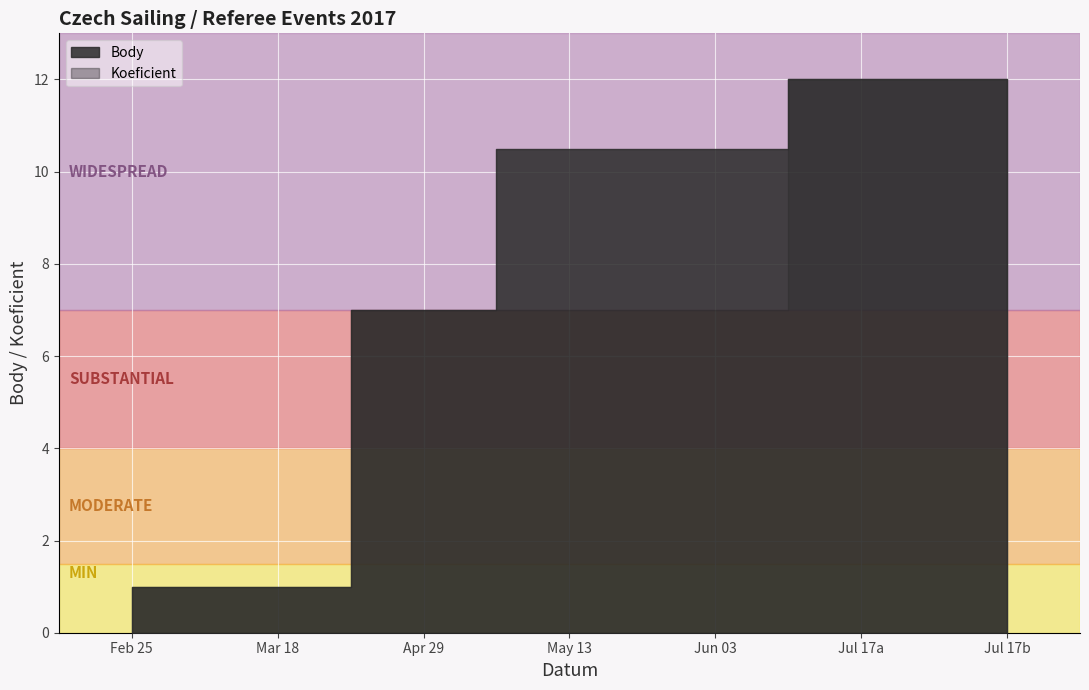

What is the difference between the Body values at 2017-07-17 and 2017-05-13?

1.5